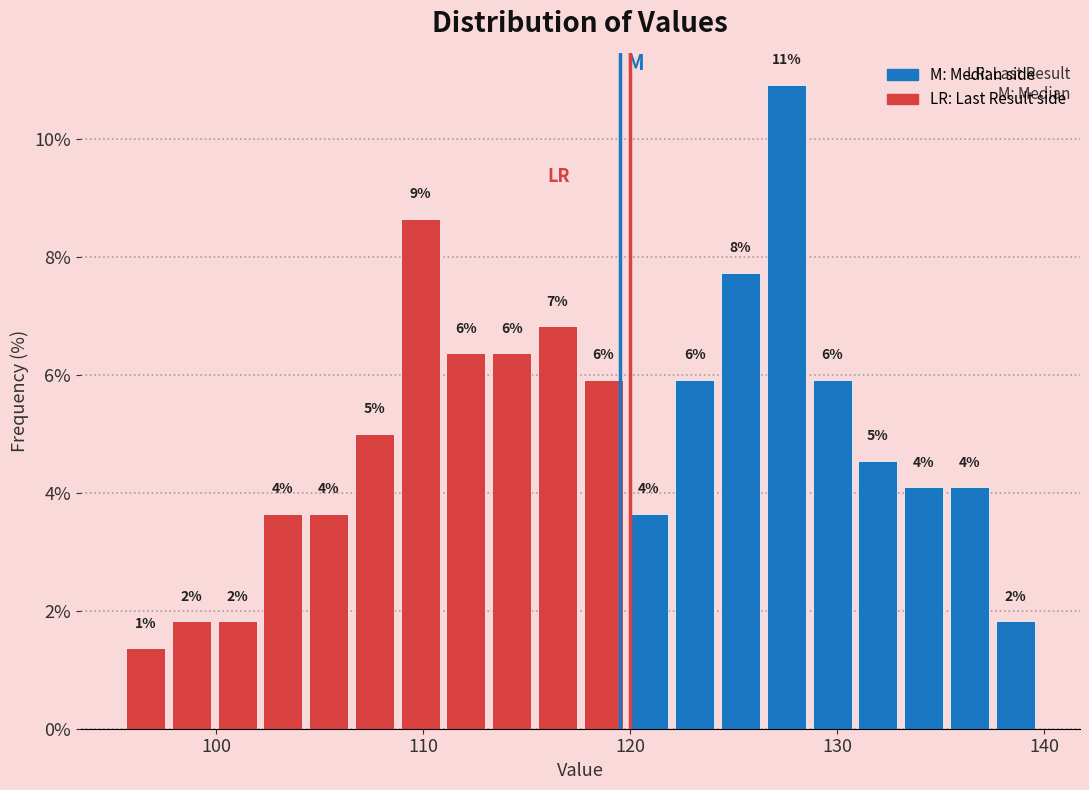

Read against the x-axis, roughly where is the centre of the tallest bar?

128